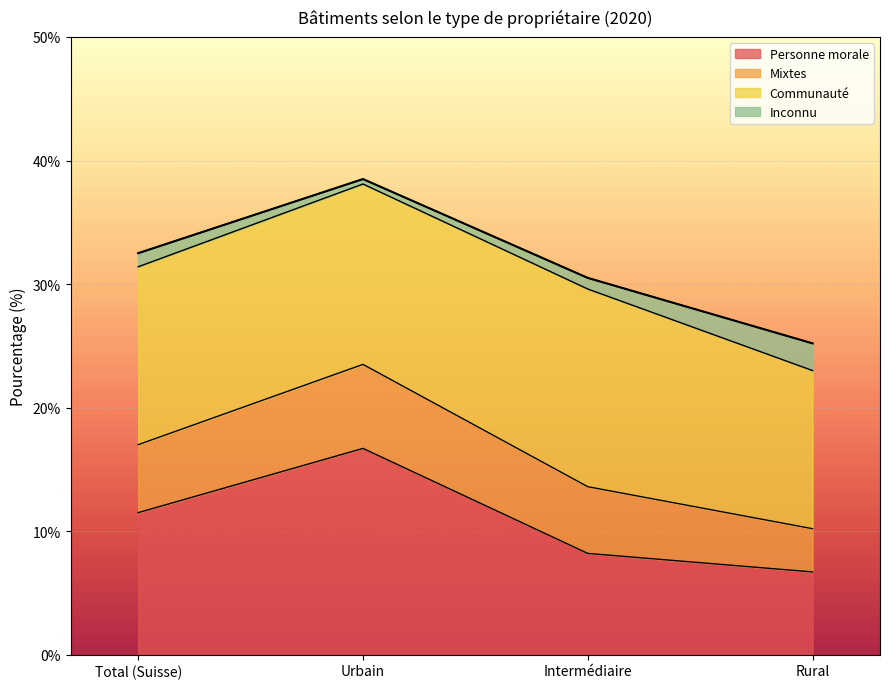

True or false: Personne morale has more than 1 interior local peaks.

False